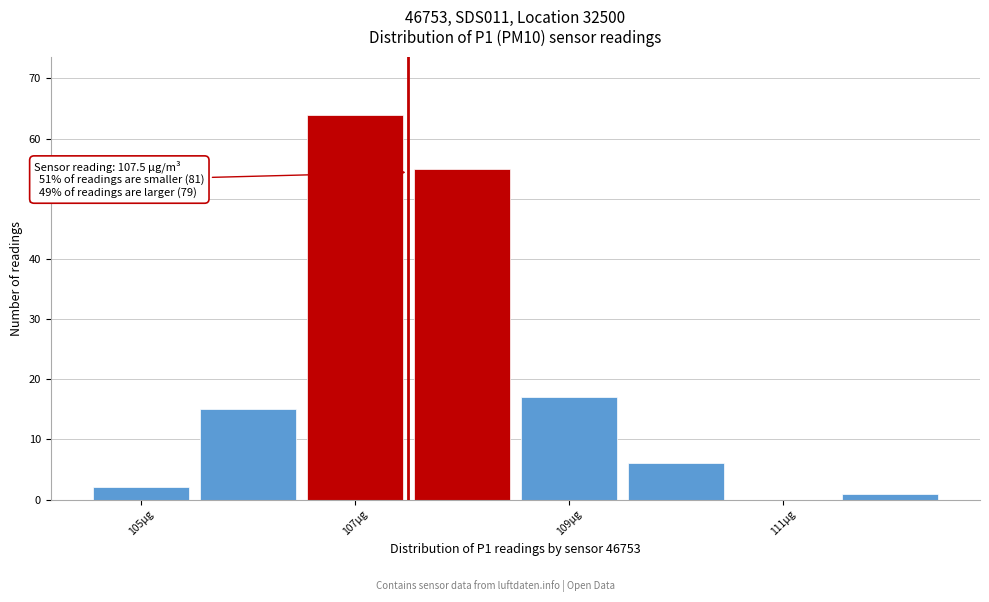

Which range on the x-axis has the tallest bar?

106.5 to 107.5